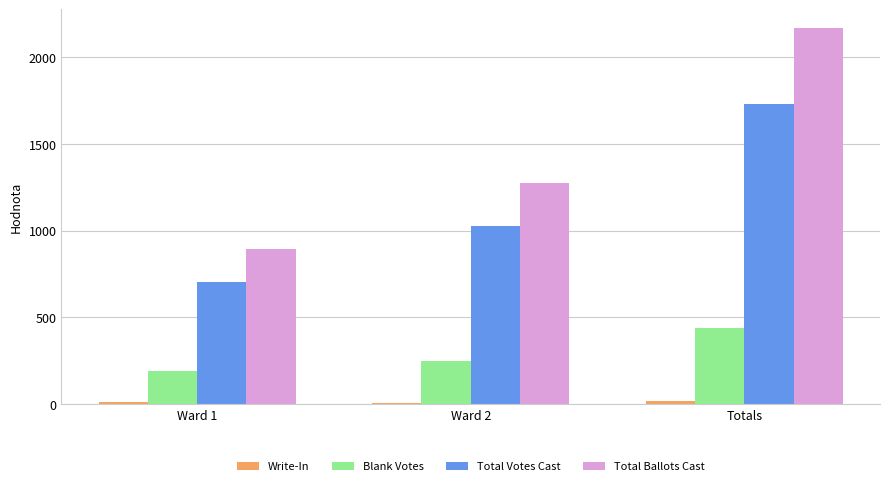

Does the chart contain stacked bars?

No